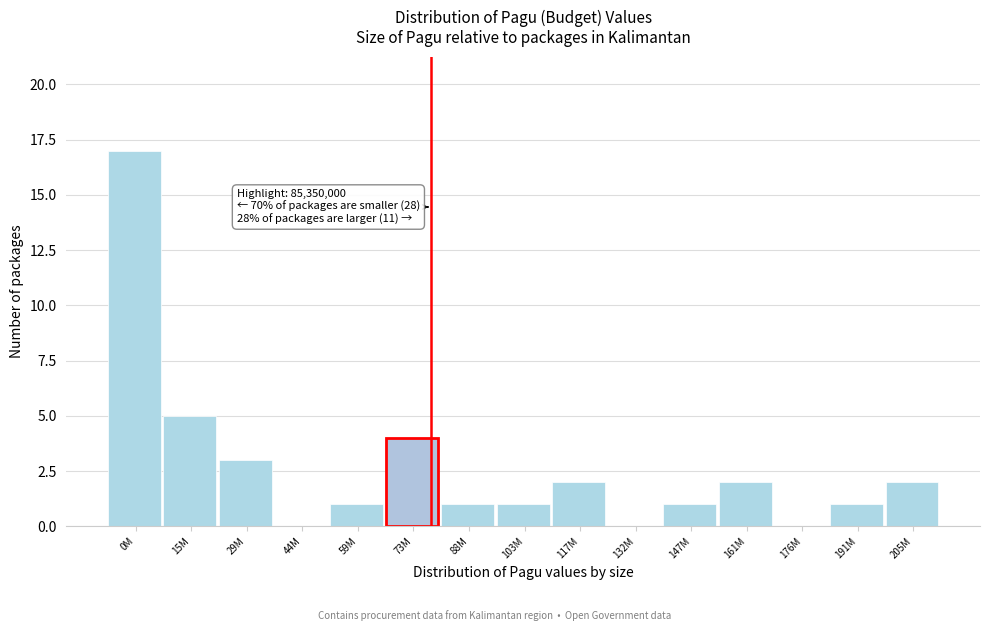

Reading right to left, extract all data points from this chart.

205M=2	191M=1	176M=0	161M=2	147M=1	132M=0	117M=2	103M=1	88M=1	73M=4	59M=1	44M=0	29M=3	15M=5	0M=17